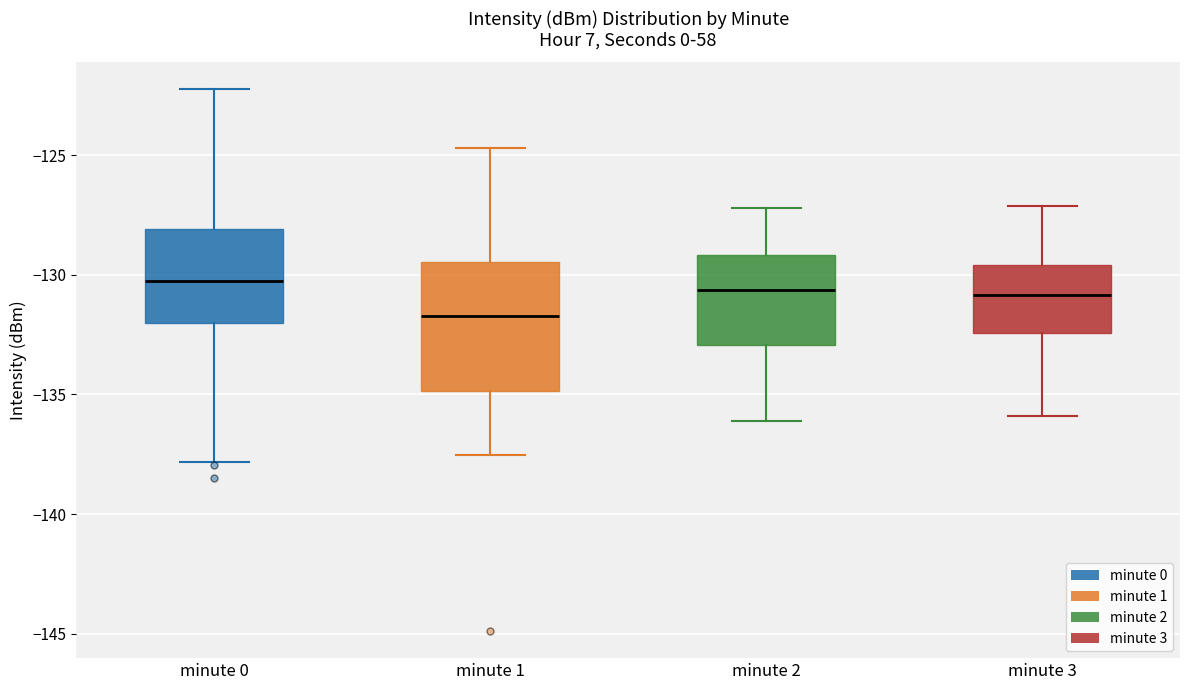

Reading left to right, transcribe this box plot: for each box, give where its median line is, the range the box spans, and where its two whiskers end, as read against the y-axis. The values are not printed on the chart, so give them approximately, as read against the axis.

minute 0: median -130.0, box -132.0 to -128.0, whiskers -138.0 to -122.0
minute 1: median -131.5, box -135.0 to -129.5, whiskers -137.5 to -124.5
minute 2: median -130.5, box -133.0 to -129.0, whiskers -136.0 to -127.0
minute 3: median -131.0, box -132.5 to -129.5, whiskers -136.0 to -127.0